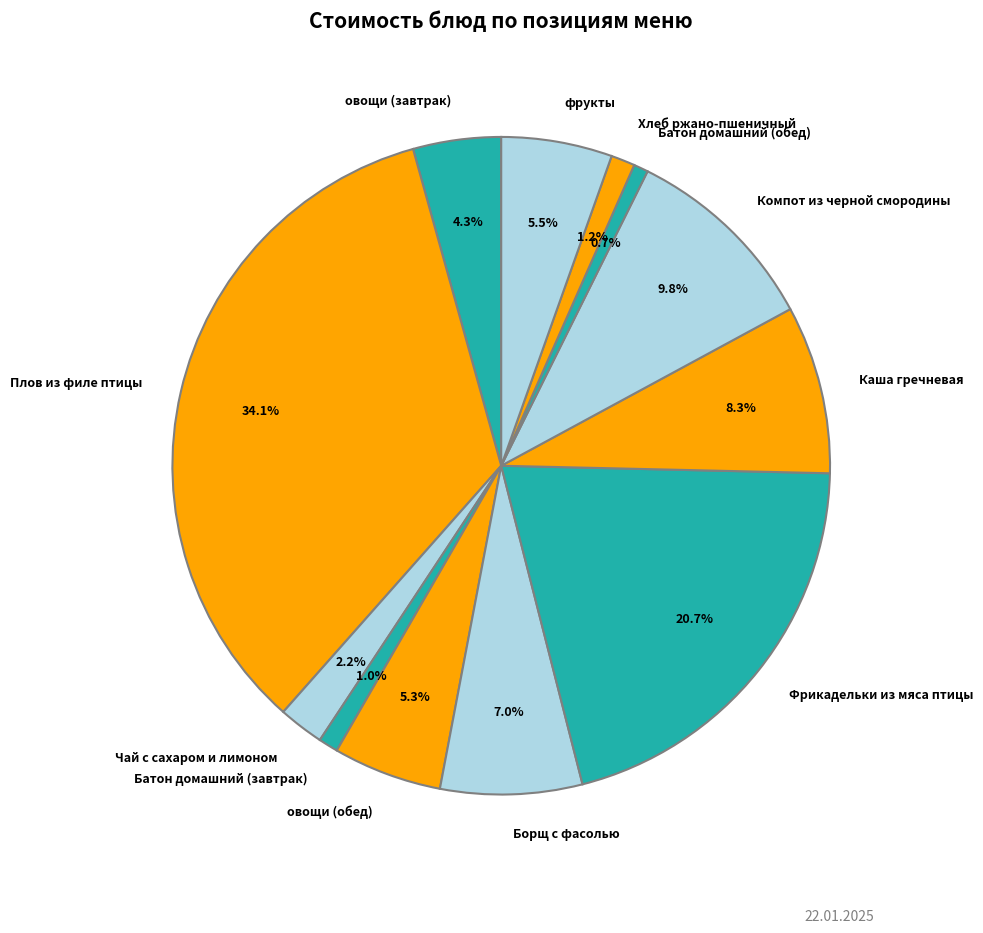

True or false: Компот из черной смородины accounts for 10% of the total.

True